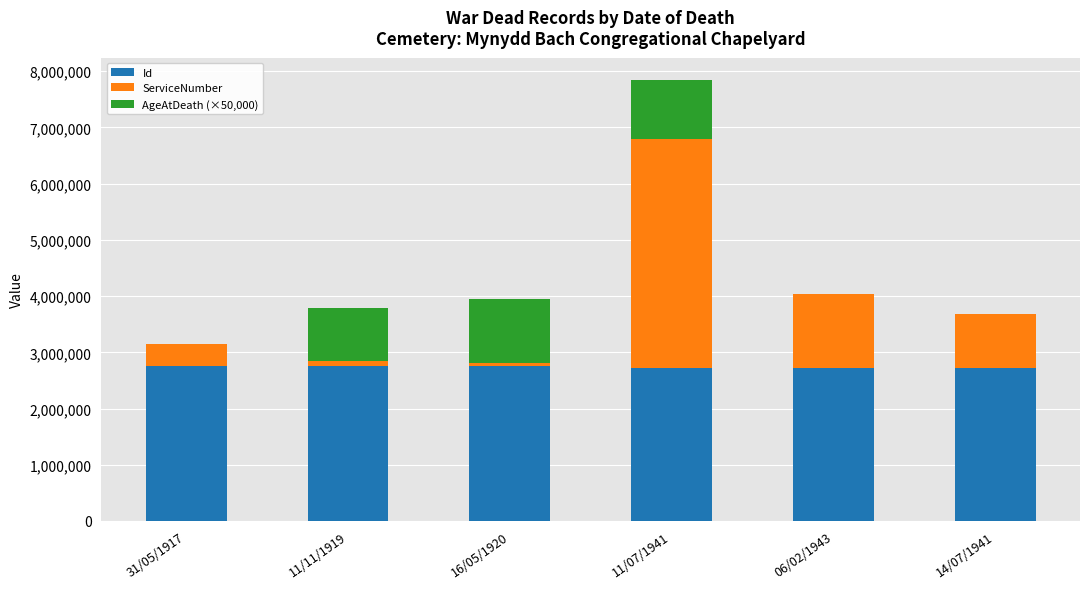

At which category is the sum across all series the highest?

11/07/1941